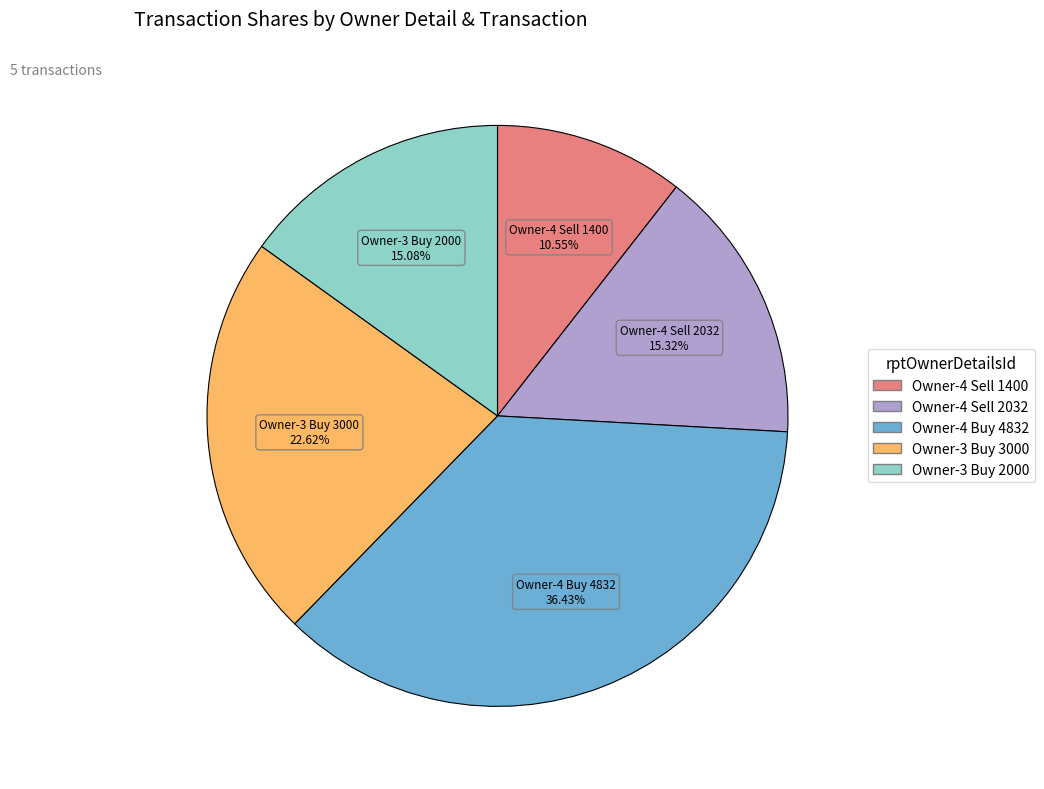

Is there a majority slice in this chart?

No